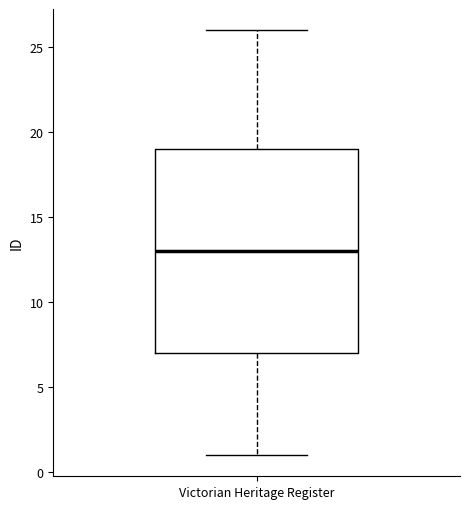

Read this box plot against the y-axis: the position of the median line, the range covered by the box, and the ends of both whiskers. The values are not printed on the chart, so give them approximately, as read against the axis.

median 13, box 7 to 19, whiskers 1 to 26